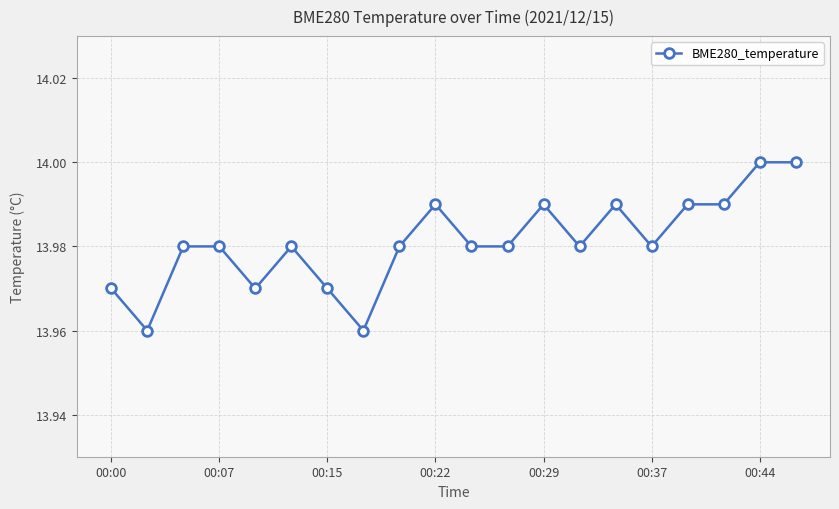

How many values are between 13 and 14?

20